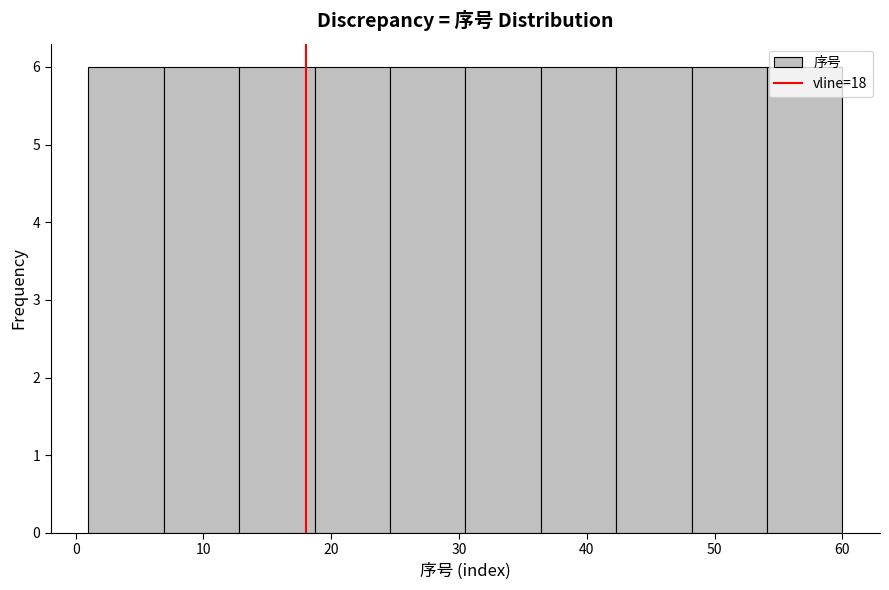

Reading left to right, list every bar in this chart as the range it spans on the x-axis followed by its height. Neither the bar edges nor the heights are printed on the chart, so give them approximately, as read against the axes.

1.0 to 6.9: 6
6.9 to 12.8: 6
12.8 to 18.7: 6
18.7 to 24.6: 6
24.6 to 30.5: 6
30.5 to 36.4: 6
36.4 to 42.3: 6
42.3 to 48.2: 6
48.2 to 54.1: 6
54.1 to 60.0: 6